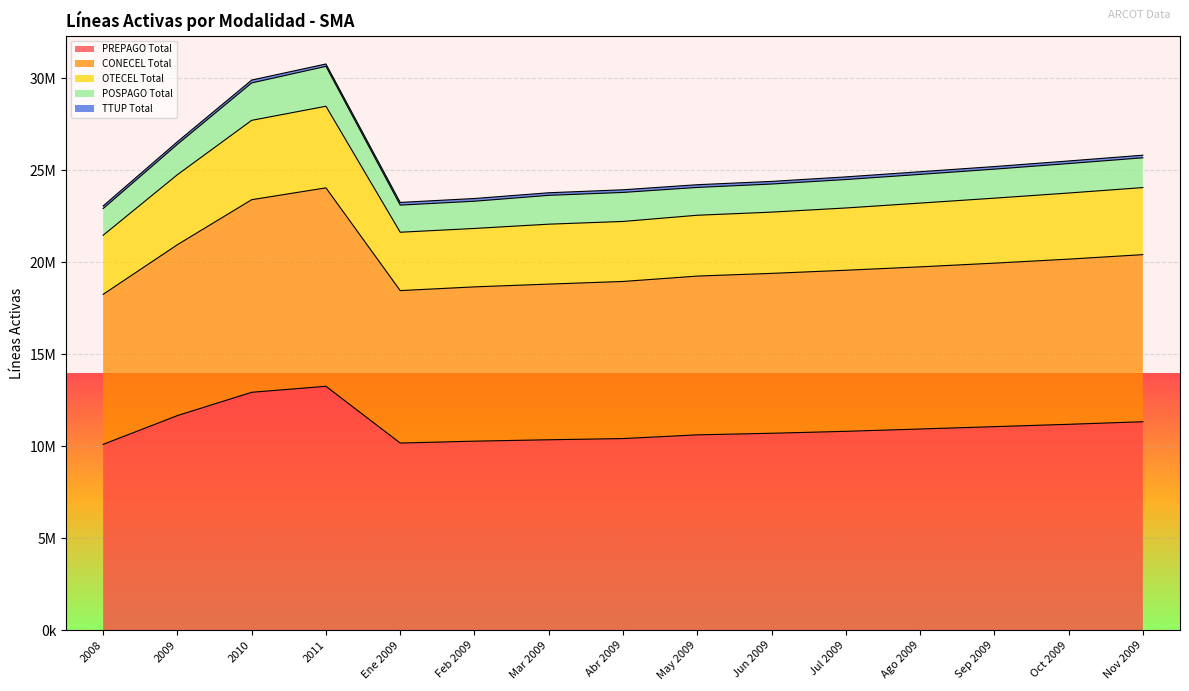

Does the chart display data point markers on the line(s)?

No